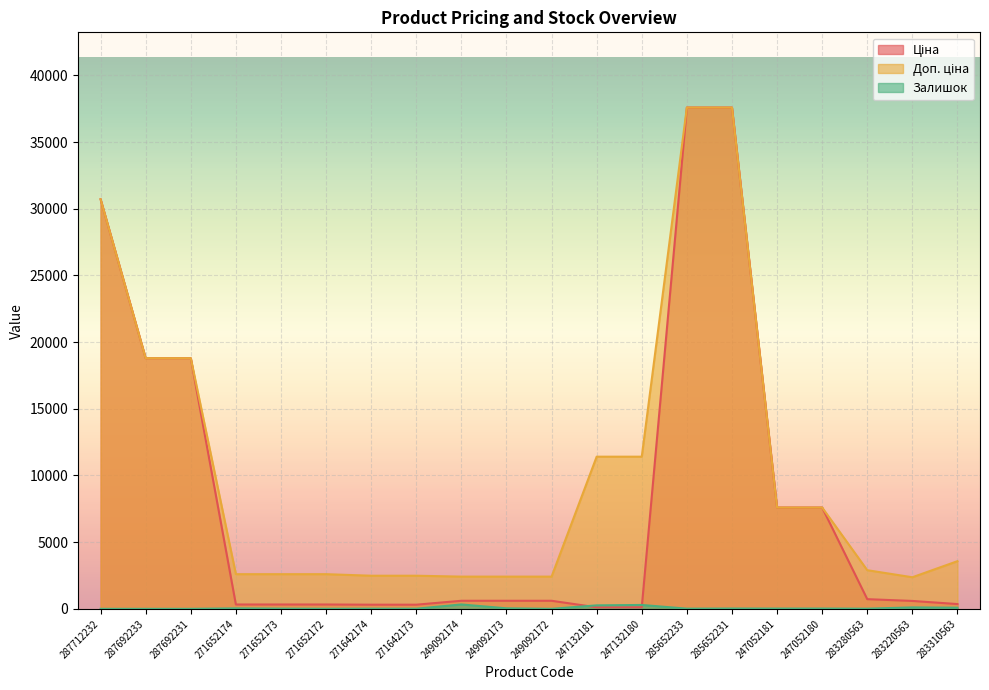

What is the average value of the Доп. ціна series?

10517.7